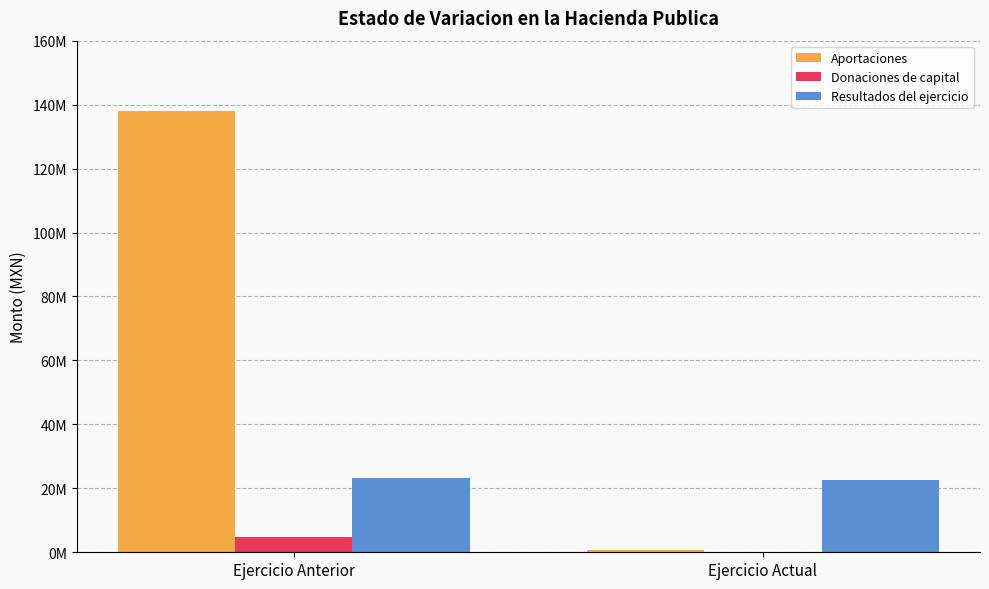

The Aportaciones series shows 137923686.4 at Ejercicio Anterior. True or false?

True